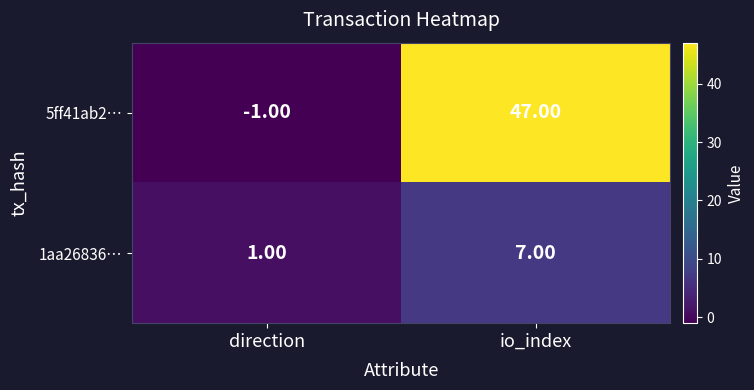

At direction, list the series in order from smallest to largest.

5ff41ab2…, 1aa26836…